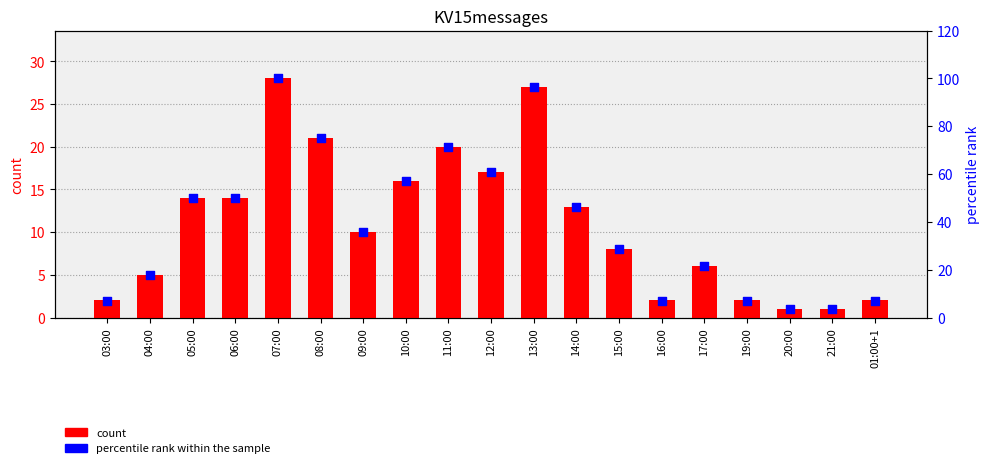

Is the value of count at 07:00 greater than the value of percentile rank within the sample at 05:00?

No